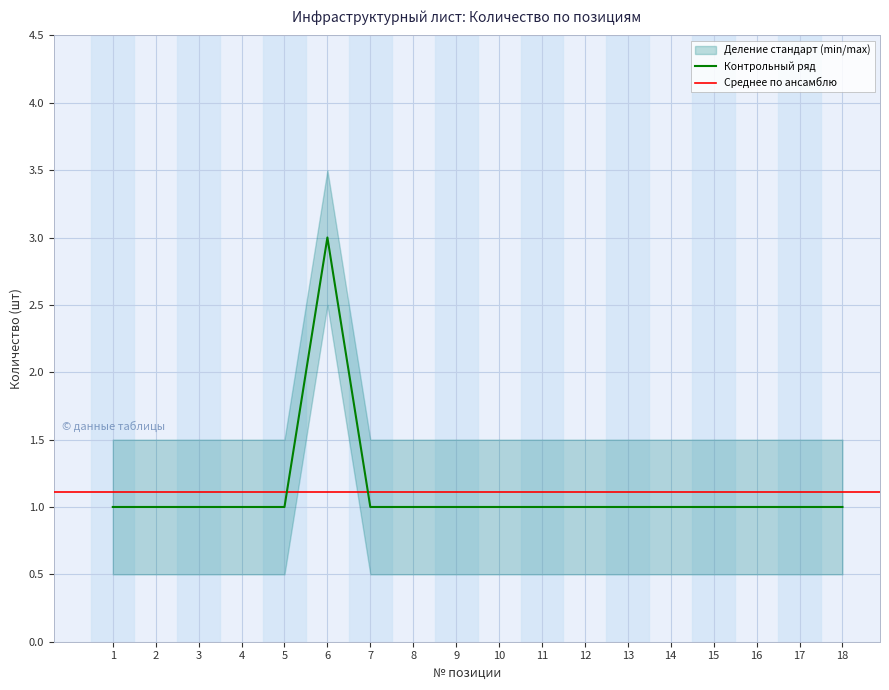

Reading left to right, transcribe all the data shown in this chart.

1=1	2=1	3=1	4=1	5=1	6=3	7=1	8=1	9=1	10=1	11=1	12=1	13=1	14=1	15=1	16=1	17=1	18=1